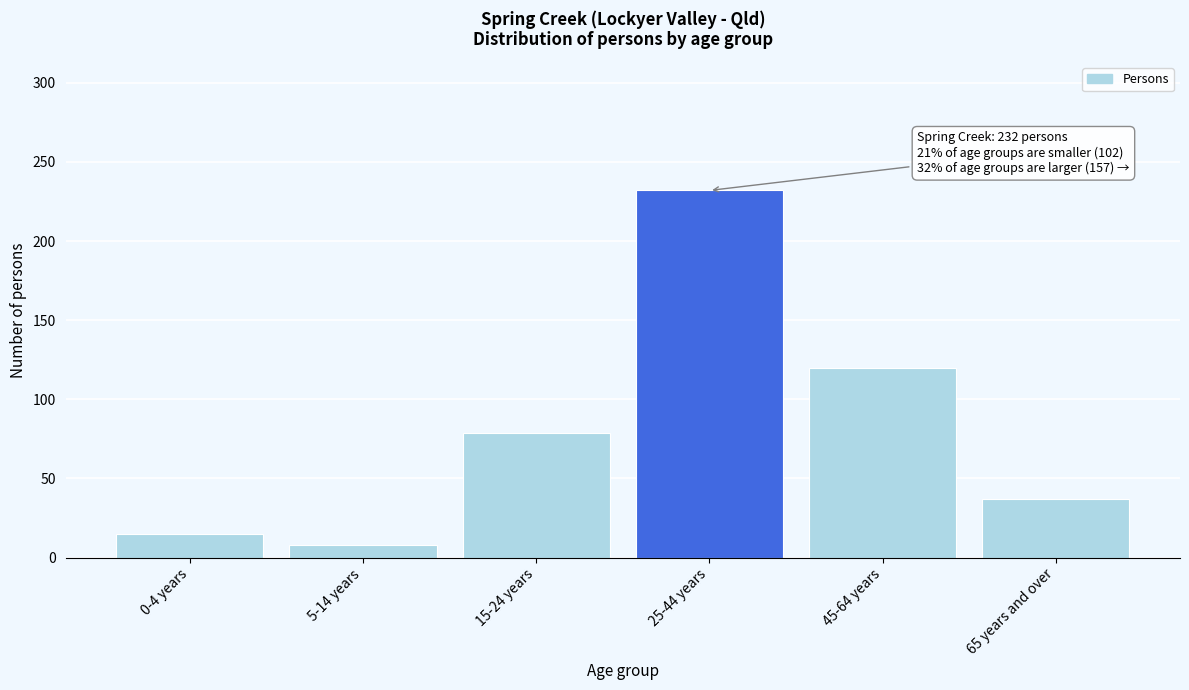

Reading right to left, list all the values displayed in this chart.

65 years and over=37	45-64 years=120	25-44 years=232	15-24 years=79	5-14 years=8	0-4 years=15